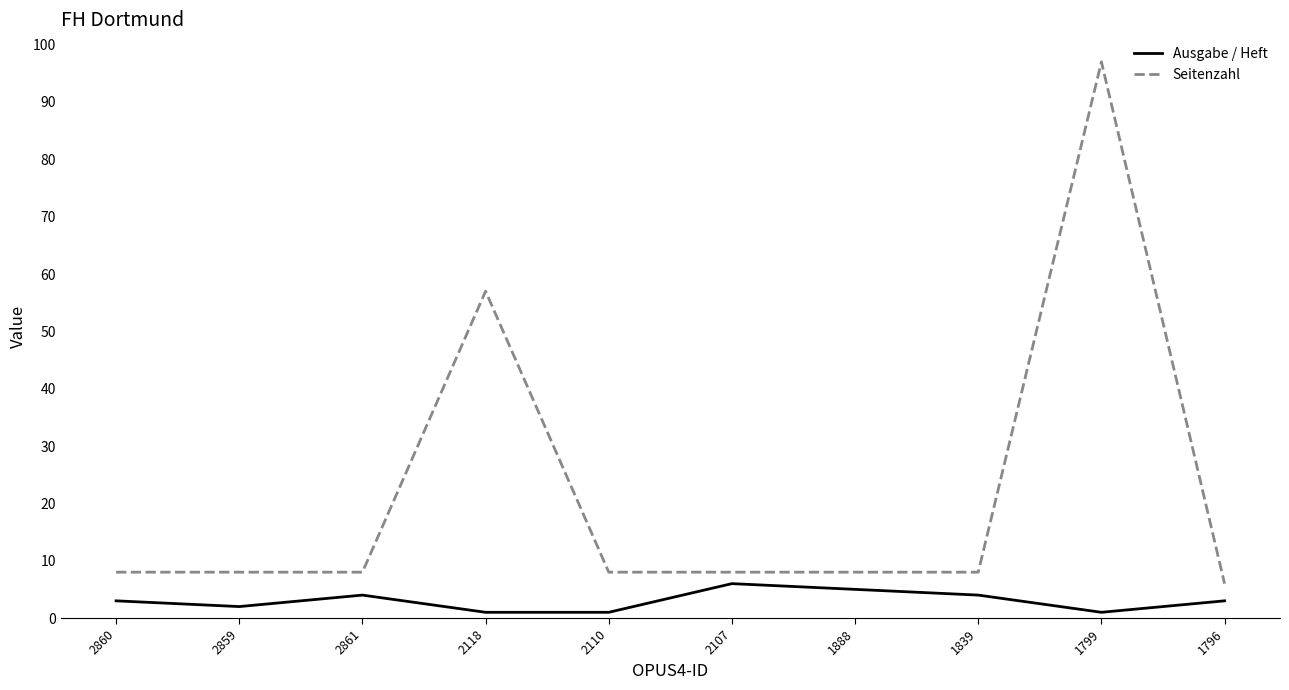

True or false: Seitenzahl and Ausgabe / Heft intersect in this chart.

False